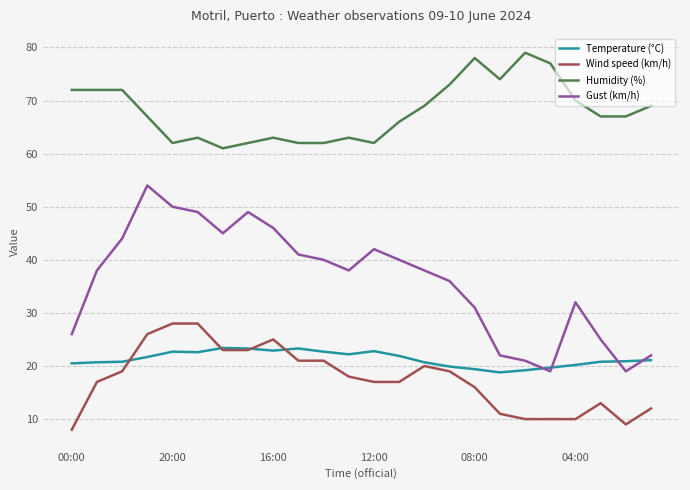

Which series has the largest total across all categories?

Humidity (%)